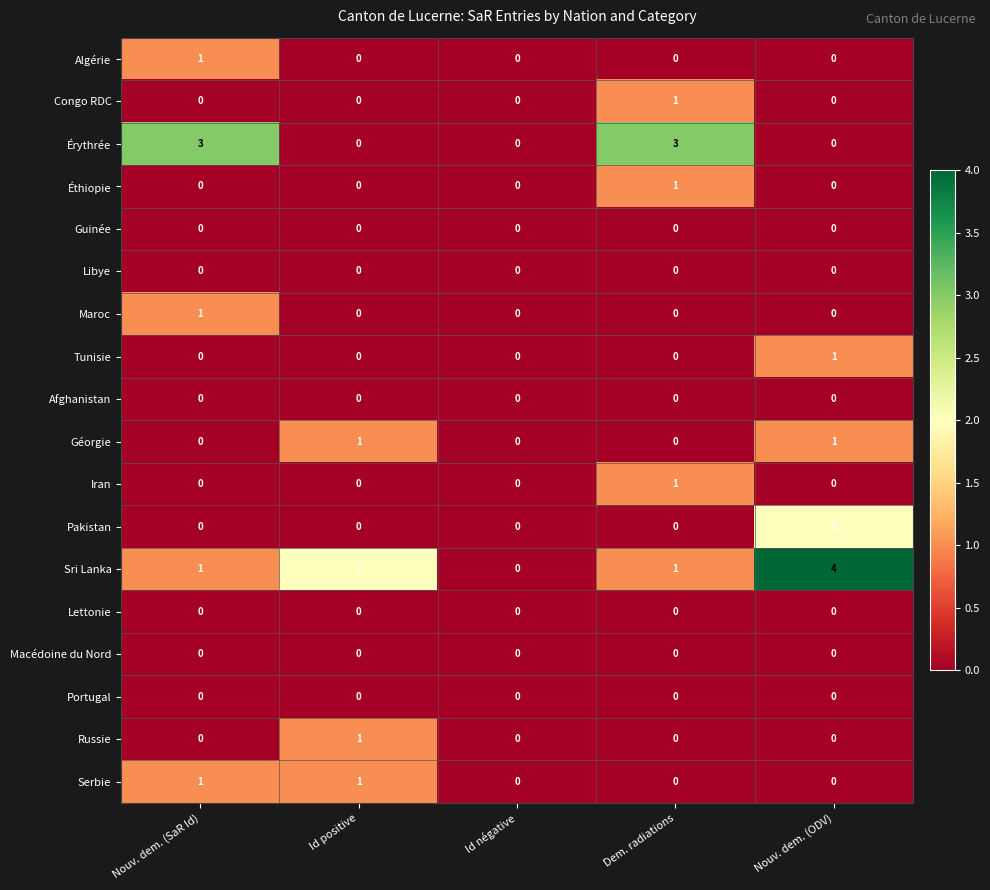

The Guinée series shows 0 at Nouv. dem. (SaR Id). True or false?

True